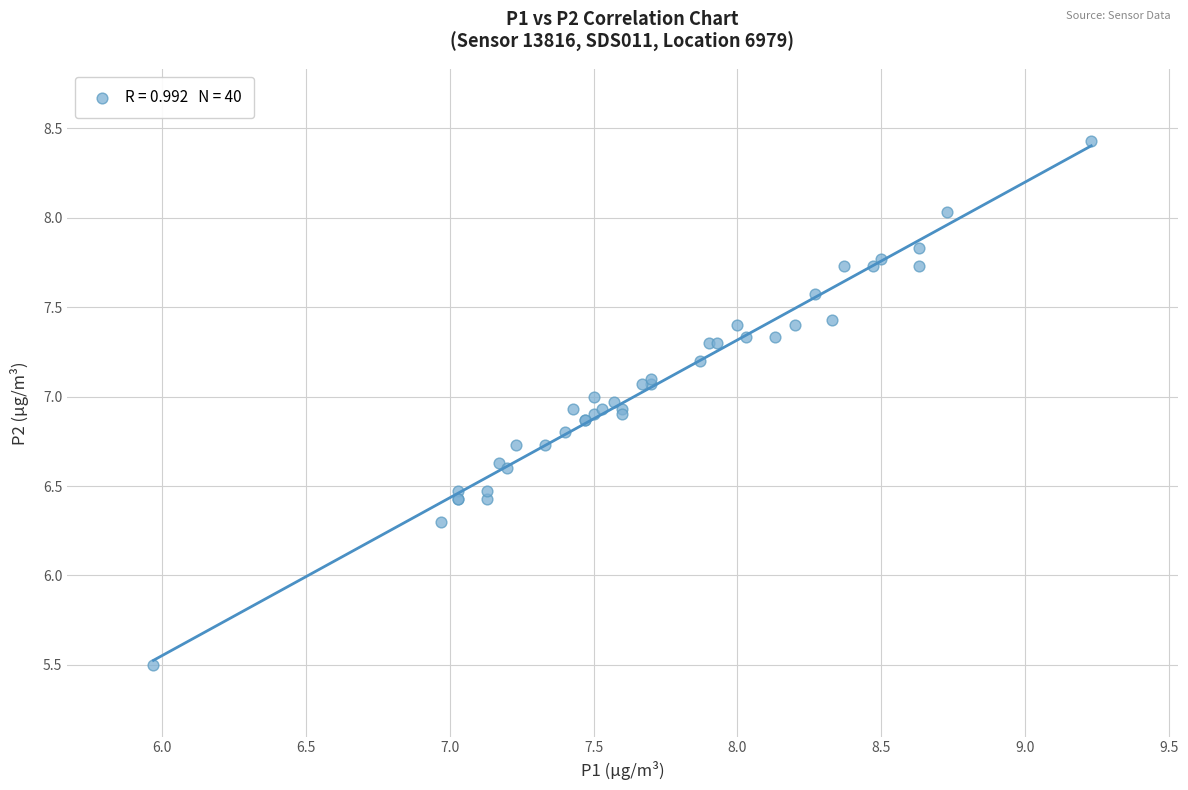

What Y value in the scatter plot is closest to 6?

6.3